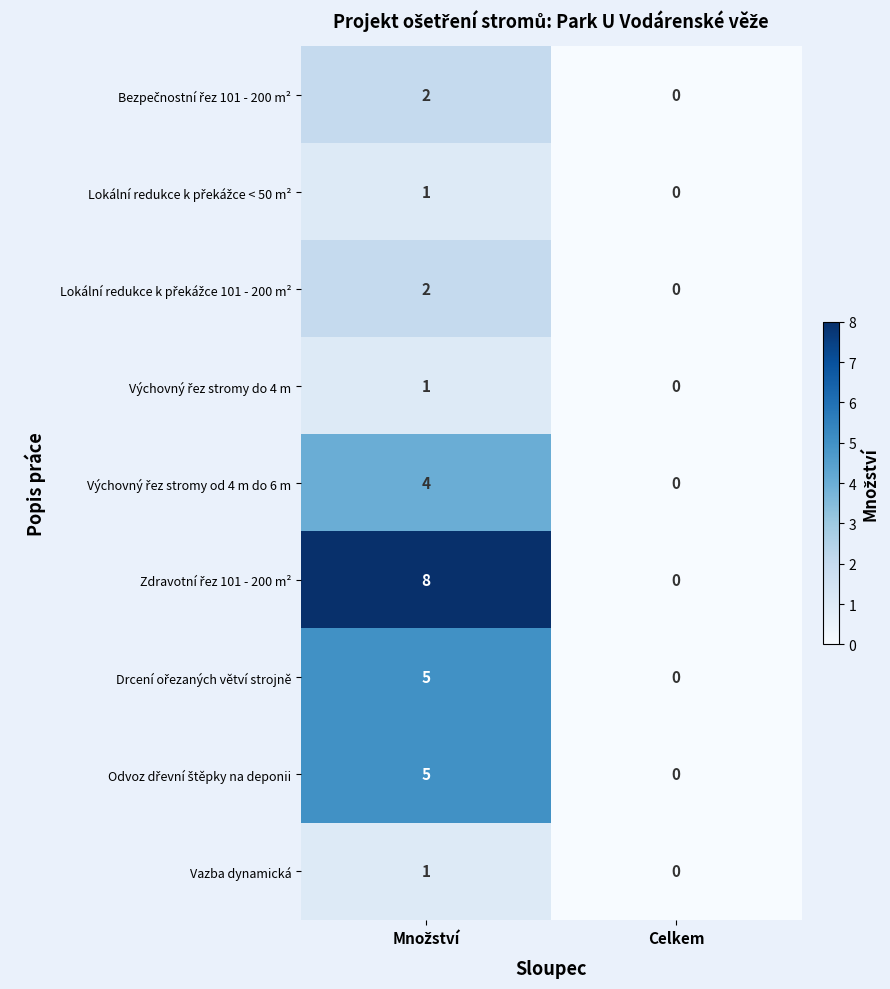

At how many categories does at least one series exceed 6?

1